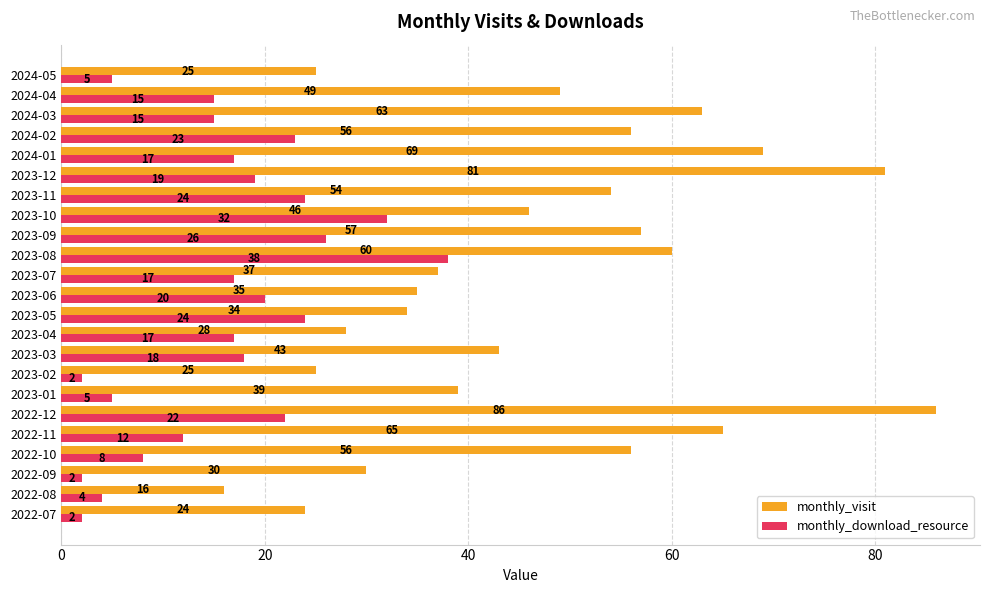

The monthly_download_resource series shows 5 at 2024-05. True or false?

True